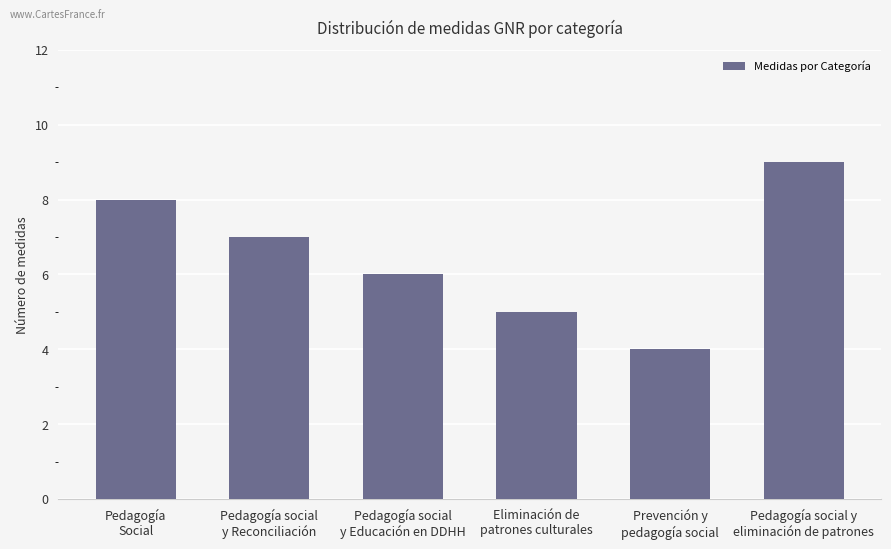

The chart shows a value of 2 at Pedagogía social
y Educación en DDHH. True or false?

False